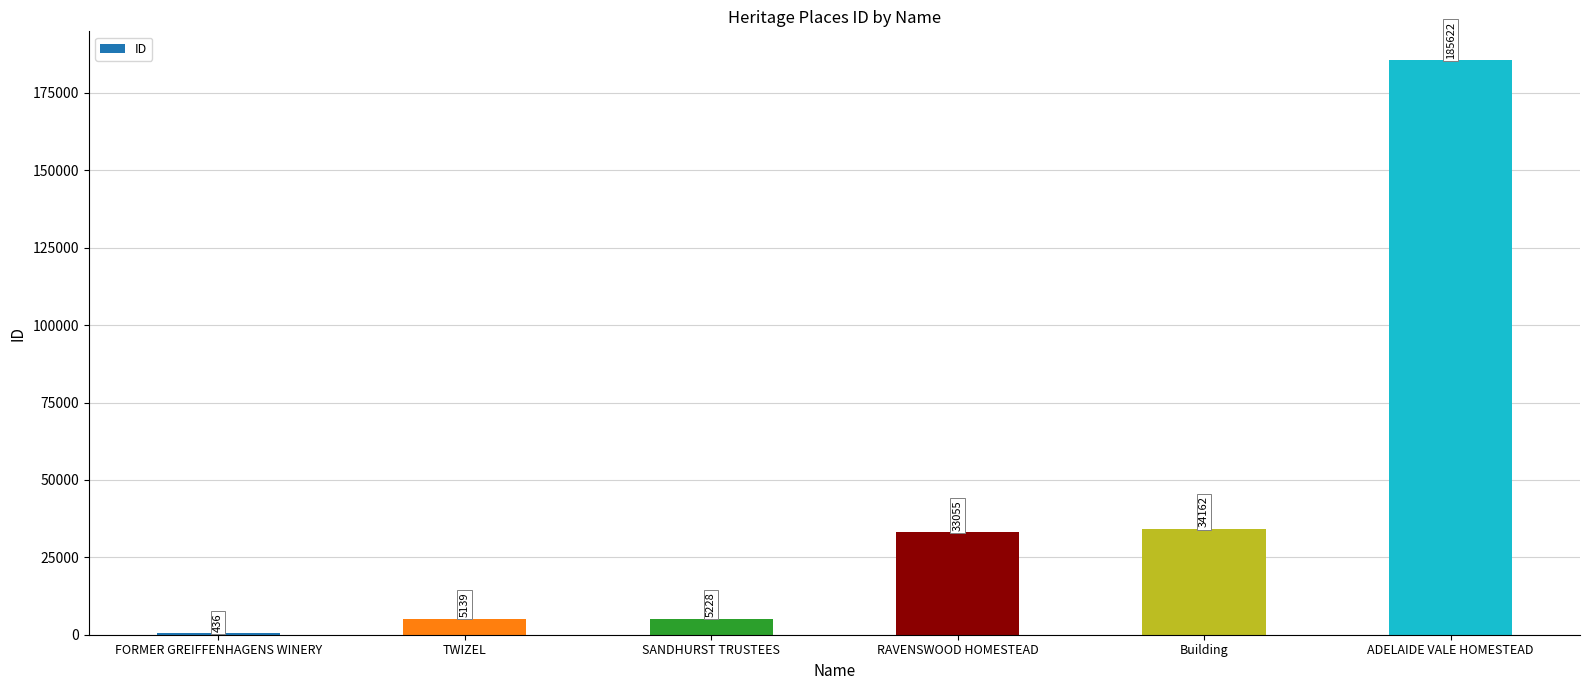

At which category does the chart reach its peak across all series?

ADELAIDE VALE HOMESTEAD